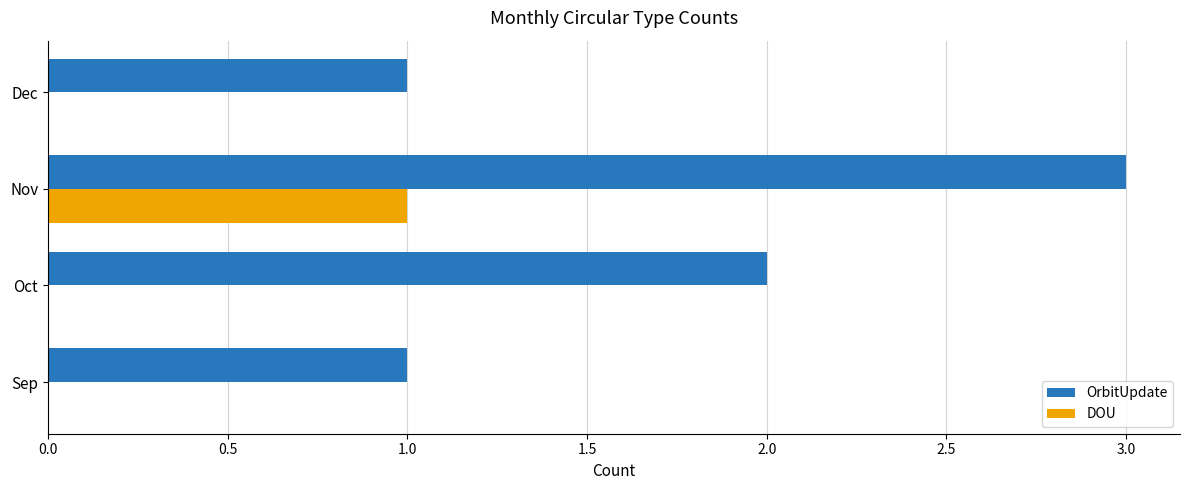

What is the sum of all OrbitUpdate values?

7